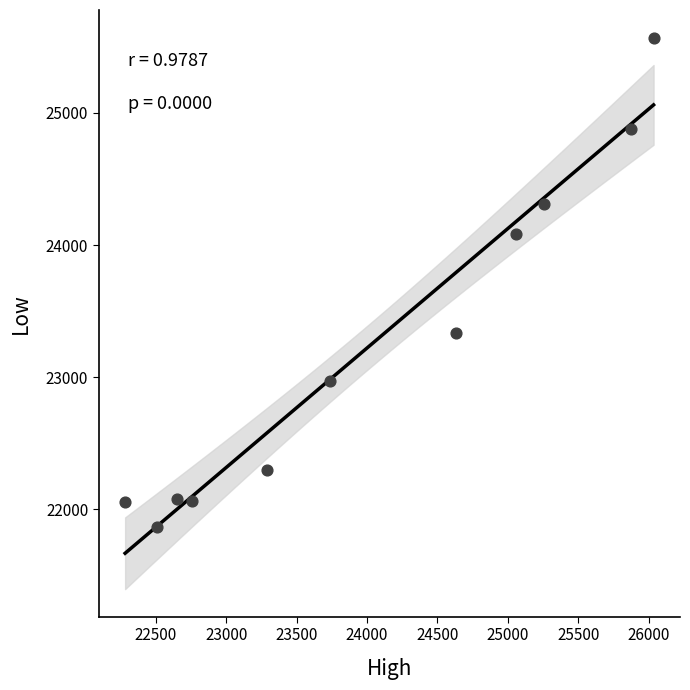

What is the range of X values (max minus min)?

3750.8